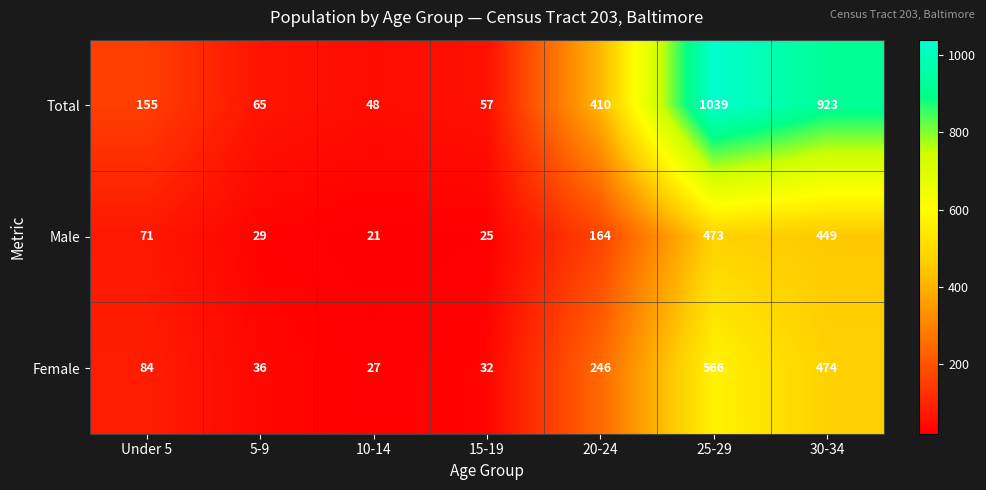

Reading left to right, extract all data points from this chart.

Total: Under 5=155	5-9=65	10-14=48	15-19=57	20-24=410	25-29=1039	30-34=923
Male: Under 5=71	5-9=29	10-14=21	15-19=25	20-24=164	25-29=473	30-34=449
Female: Under 5=84	5-9=36	10-14=27	15-19=32	20-24=246	25-29=566	30-34=474